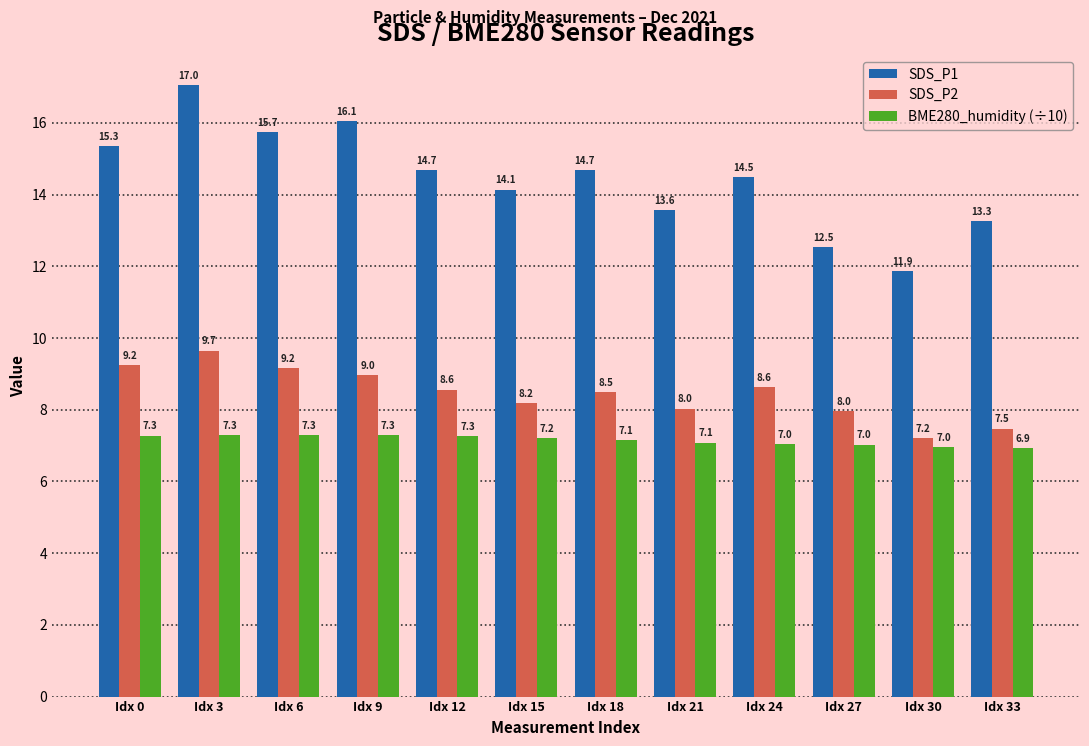

How many data points in SDS_P2 are above 8?

9